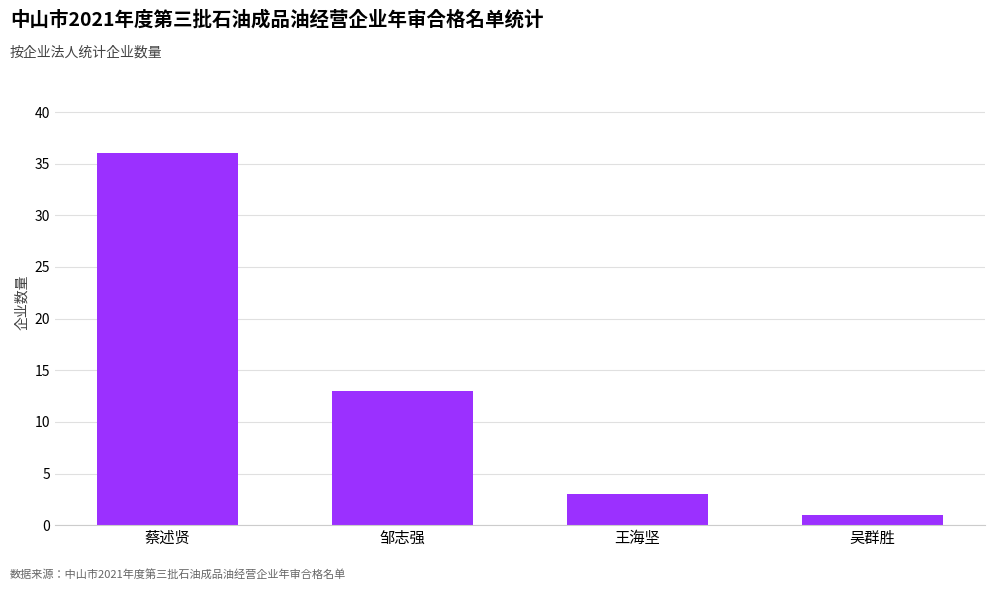

What is the value of the 3rd bar from the left?

3